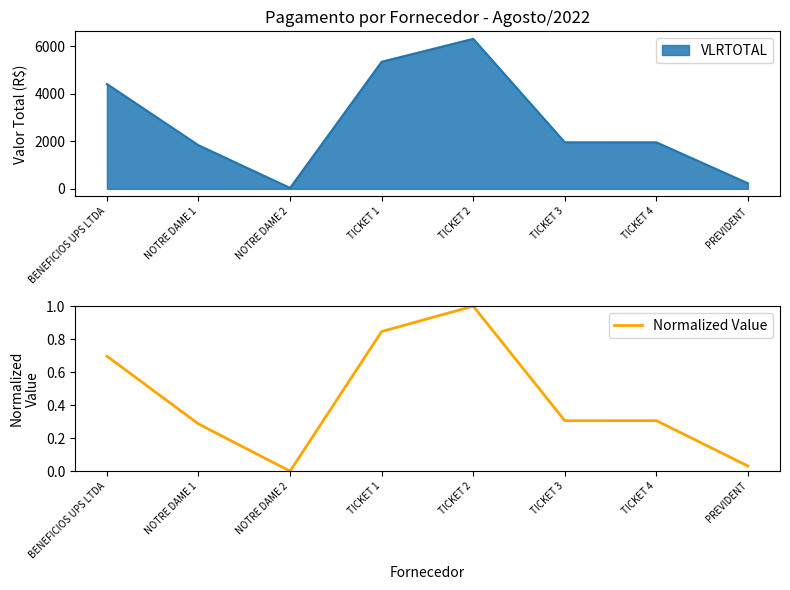

Read the value at NOTRE DAME 1.

0.3